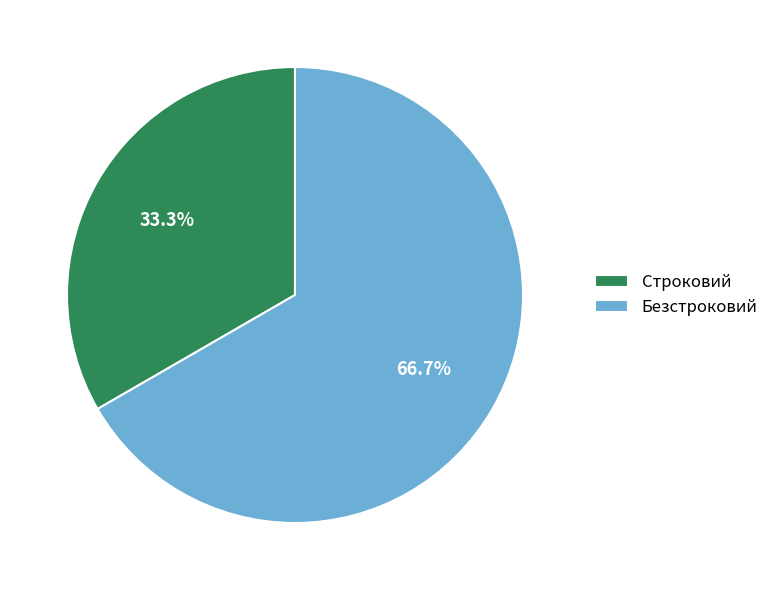

How much of the chart is everything except Строковий?

66.7%